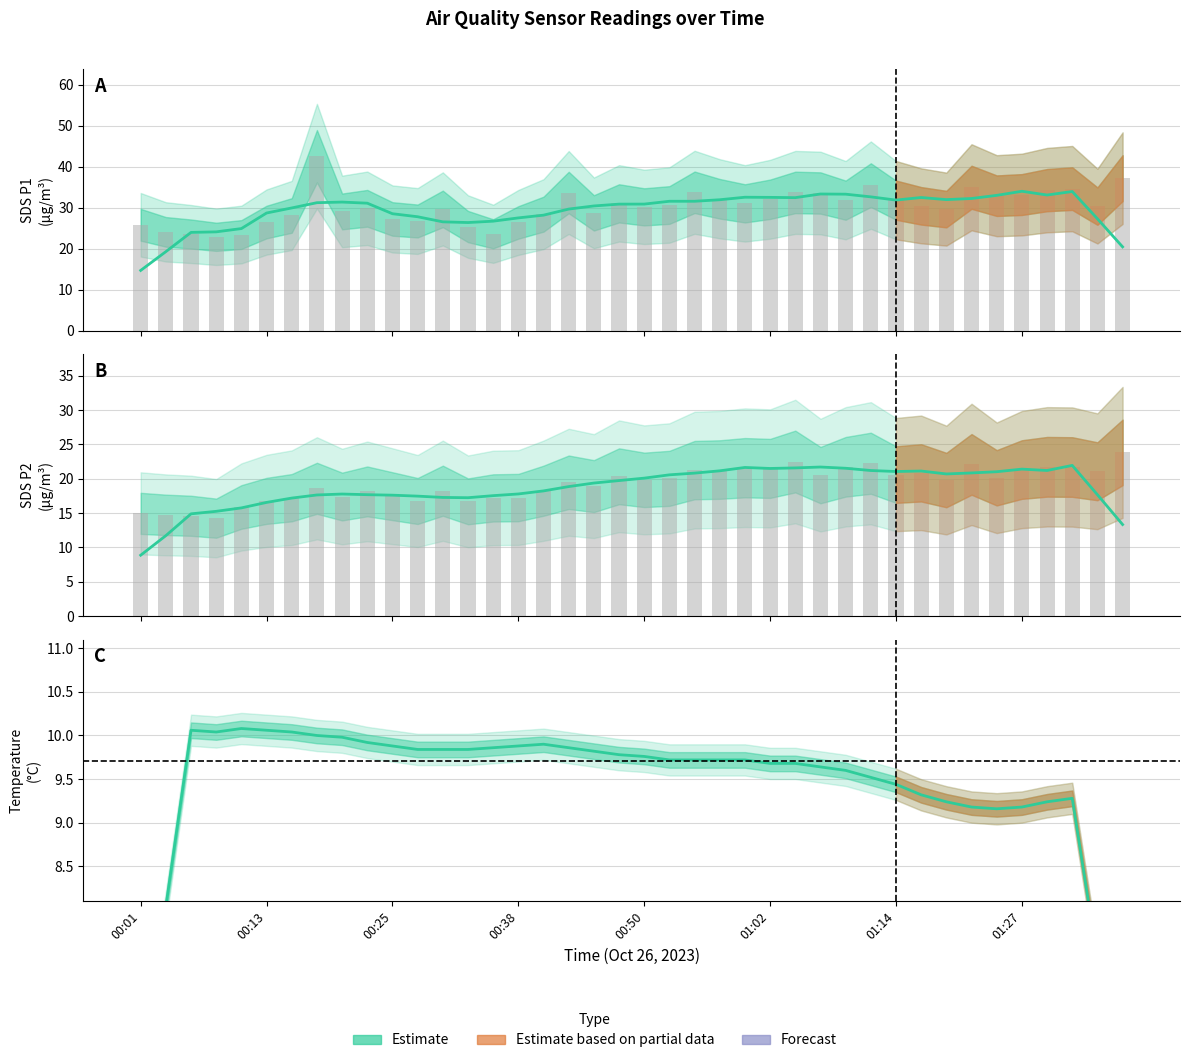

What is the sum of the SDS_P1 raw values at 11 and 12?

56.5